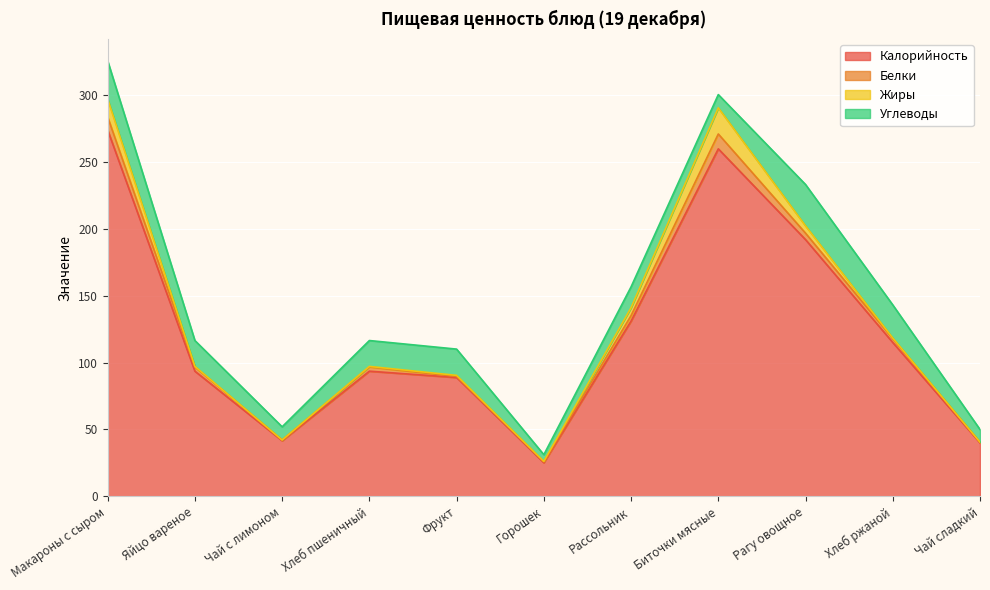

List the labels in order of Белки value, largest first.

Биточки мясные, Макароны с сыром, Рагу овощное, Рассольник, Яйцо вареное, Хлеб пшеничный, Хлеб ржаной, Фрукт, Горошек, Чай с лимоном, Чай сладкий